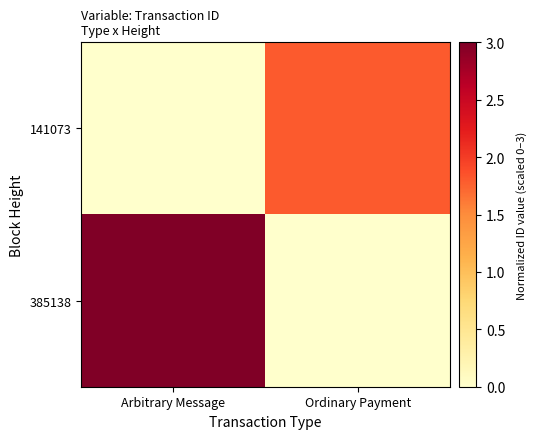

At which category does the chart reach its peak across all series?

Arbitrary Message